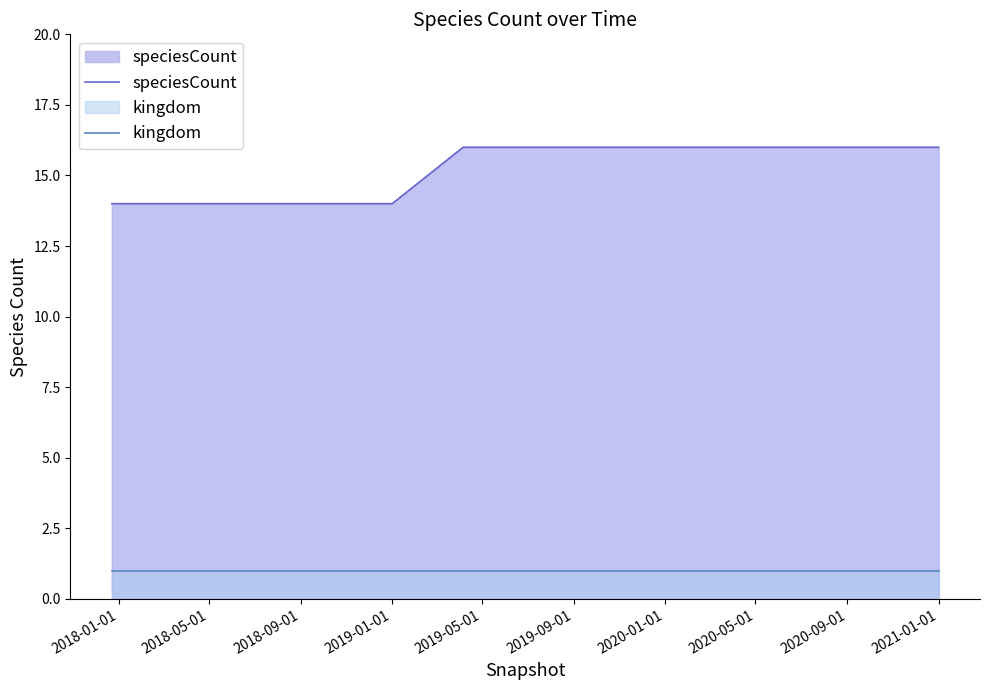

Which series has the largest range (max minus min)?

speciesCount